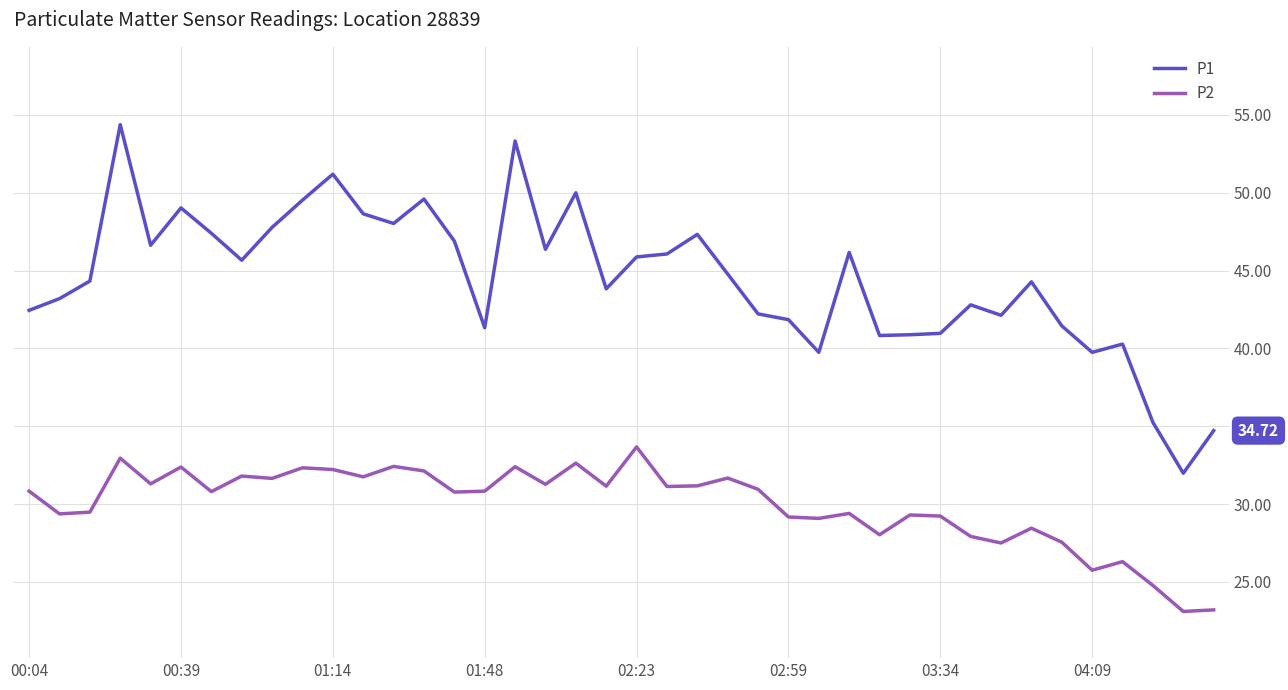

Rank the series by their maximum value, from lowest to highest.

P2, P1